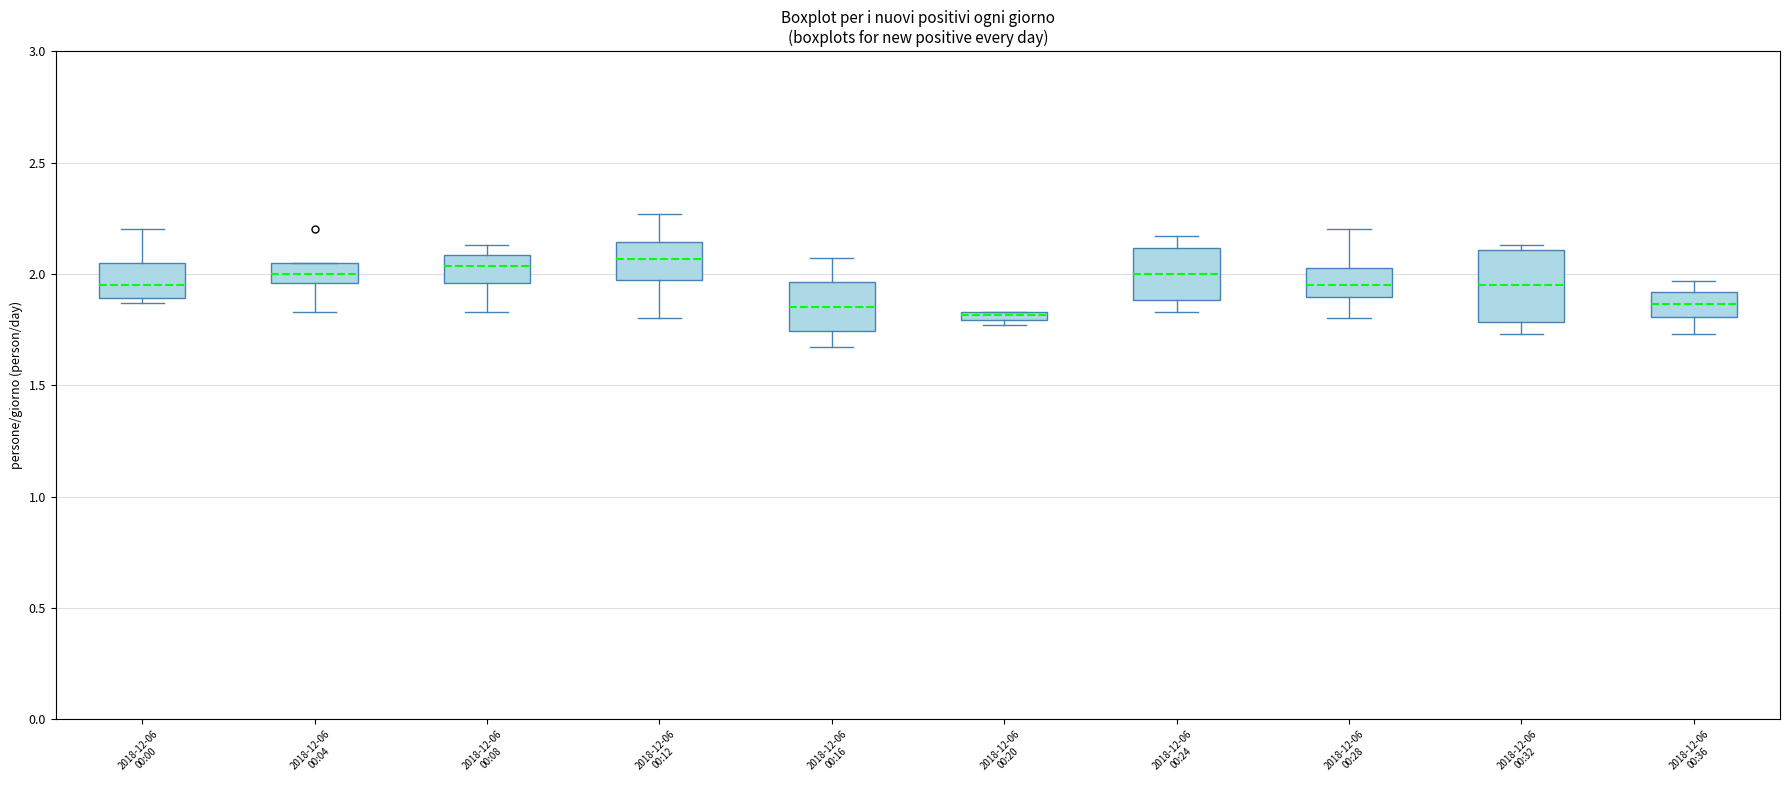

Where is the upper edge of the box for 2018-12-06 00:16 on the y-axis? The values are not printed on the chart, so give them approximately, as read against the axis.

1.95